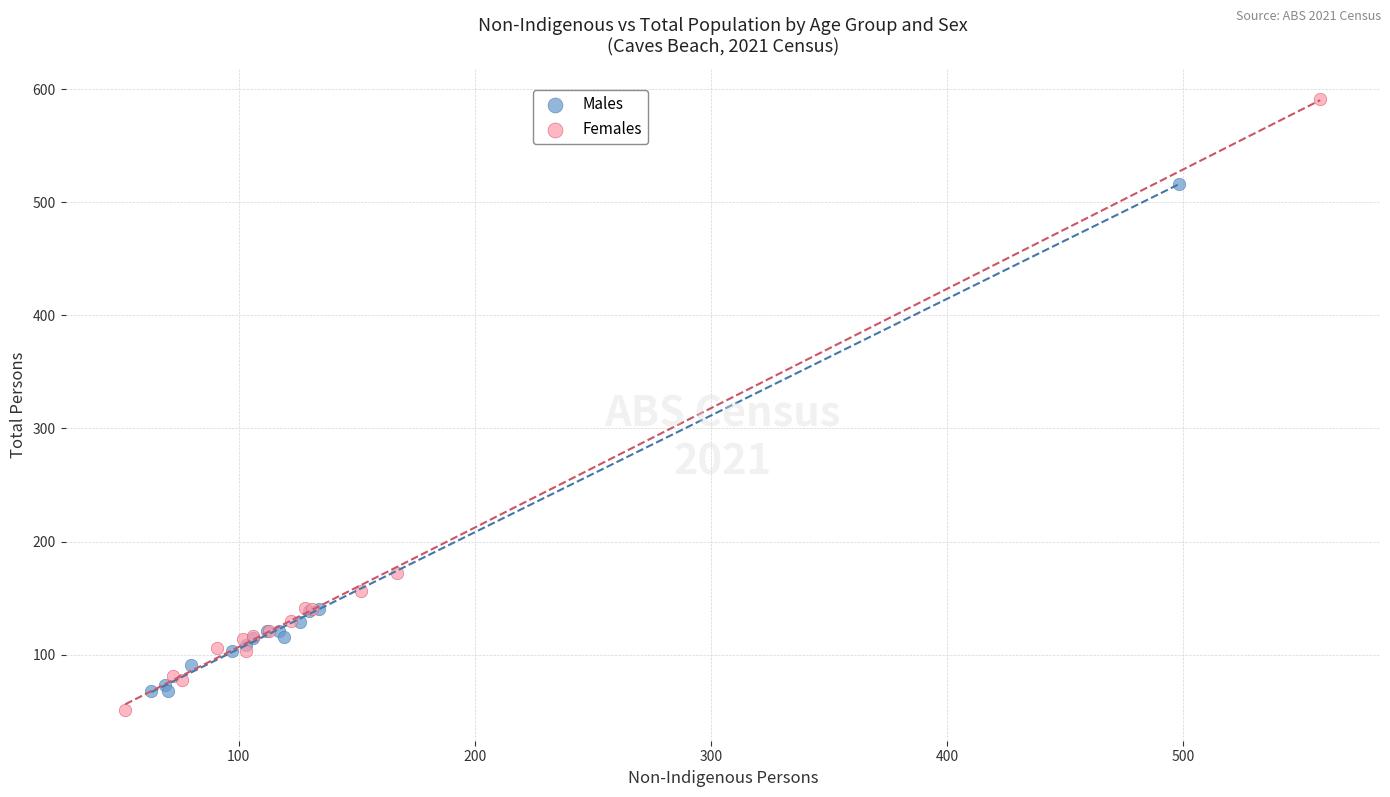

Which series contains the highest Y value?

Females